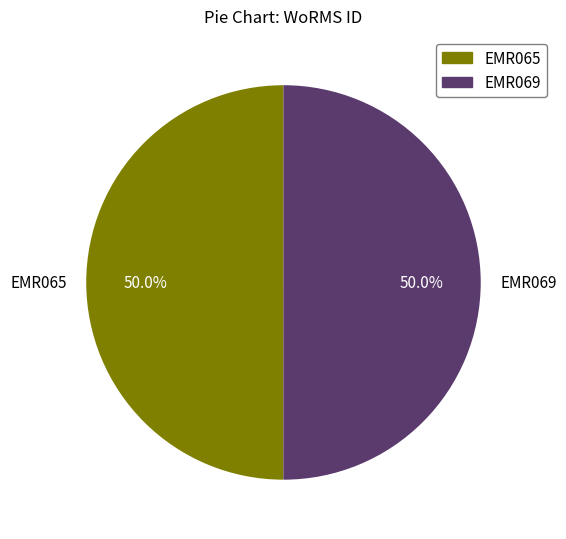

Combined, what portion of the pie is EMR069 and EMR065?

100.0%